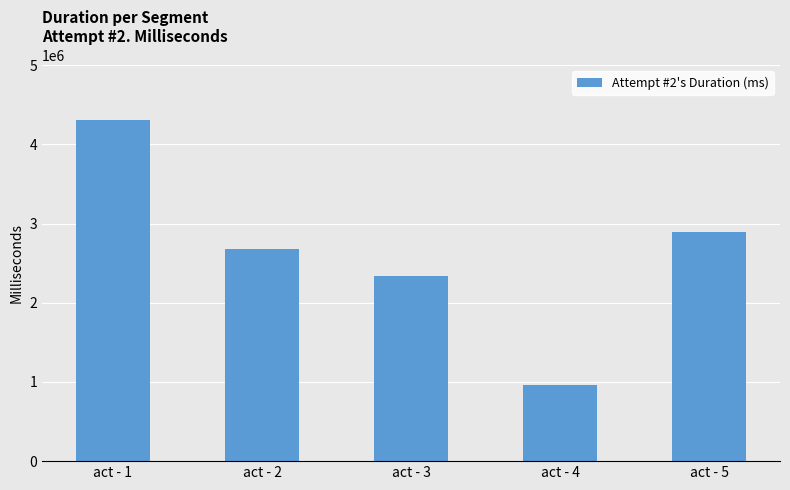

What is the sum of the values at act - 5 and act - 3?

5231529